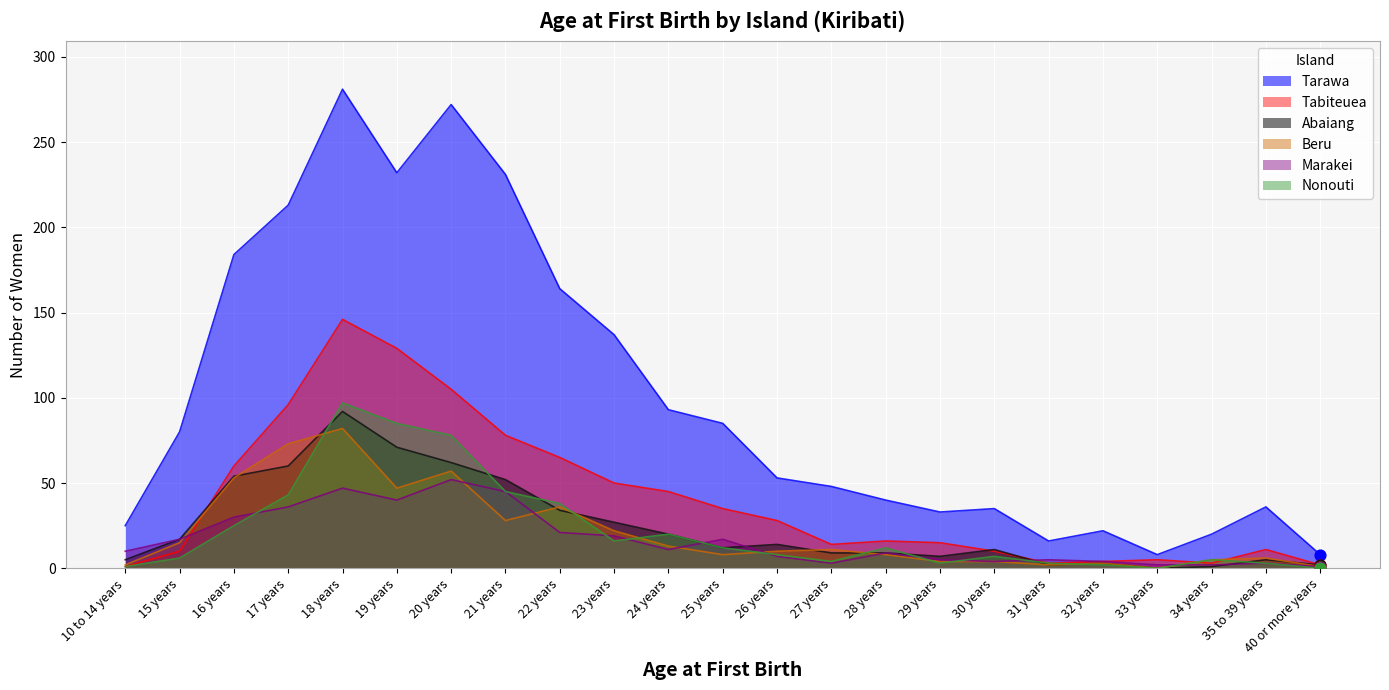

What is the total value across all series at 17 years?

521